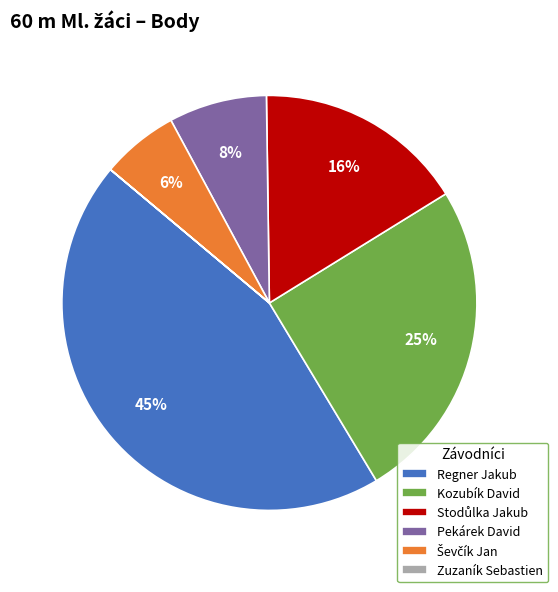

Which has a higher value, Kozubík David or Regner Jakub?

Regner Jakub